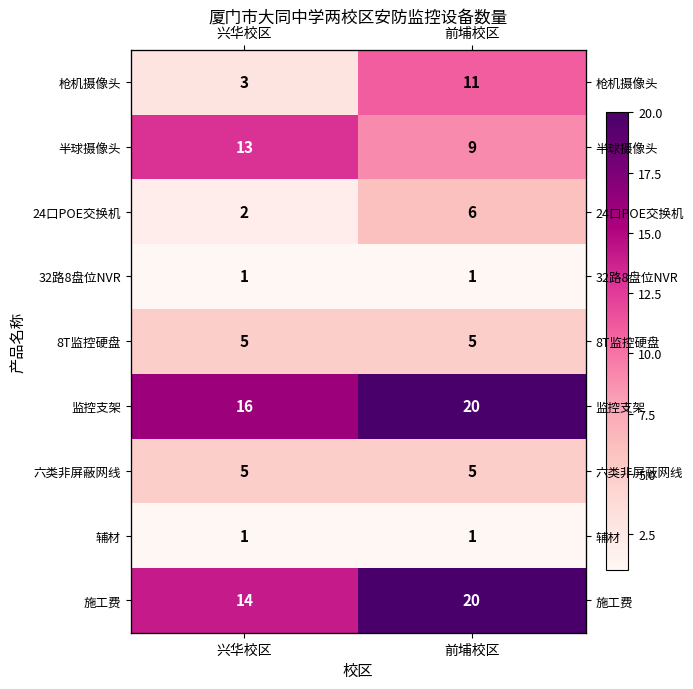

True or false: 枪机摄像头 has a value of 2 at 兴华校区.

False